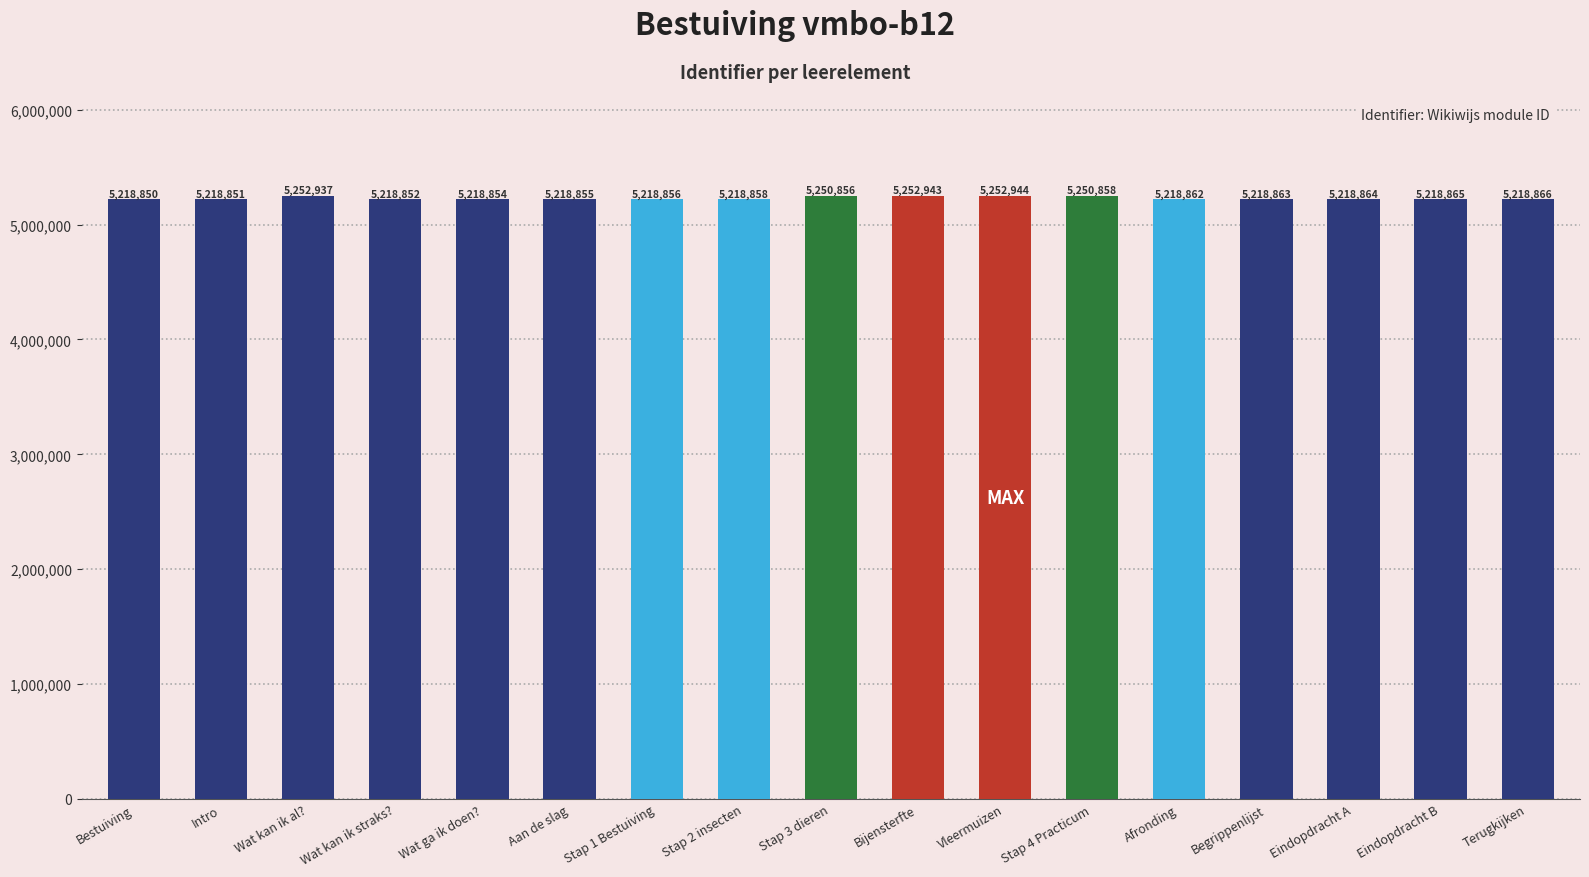

Where is the data nearest to the value 5235897?

Stap 3 dieren